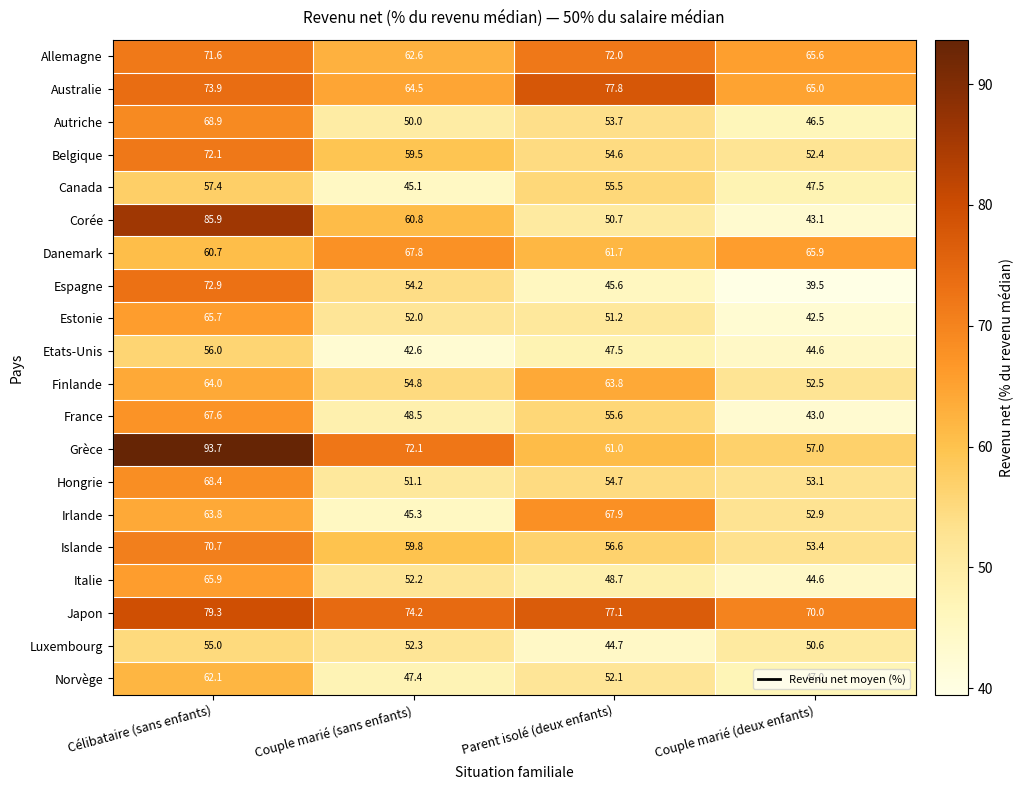

List the series in order of their peak value, highest first.

Grèce, Corée, Japon, Australie, Espagne, Belgique, Allemagne, Islande, Autriche, Hongrie, Irlande, Danemark, France, Italie, Estonie, Finlande, Norvège, Canada, Etats-Unis, Luxembourg